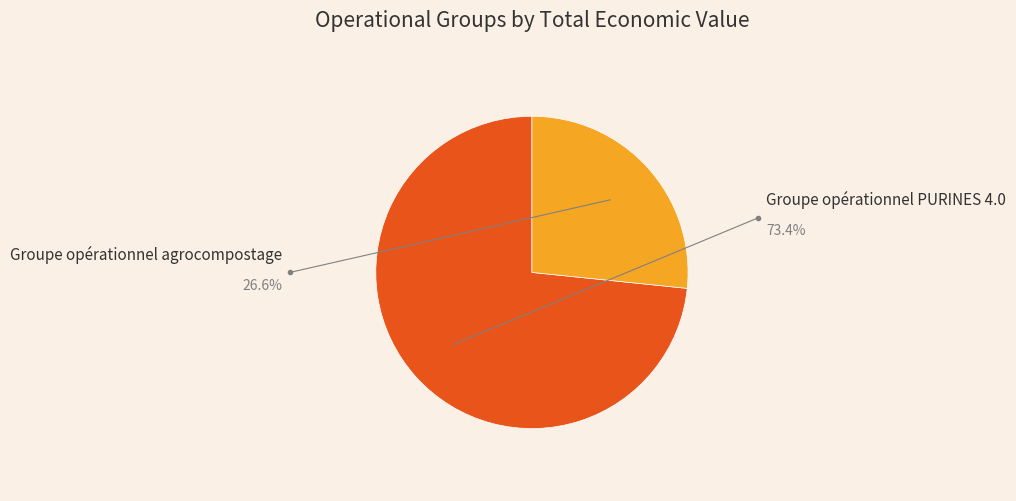

To the nearest percent, what is the combined percentage of Groupe opérationnel PURINES 4.0 and Groupe opérationnel agrocompostage?

100%